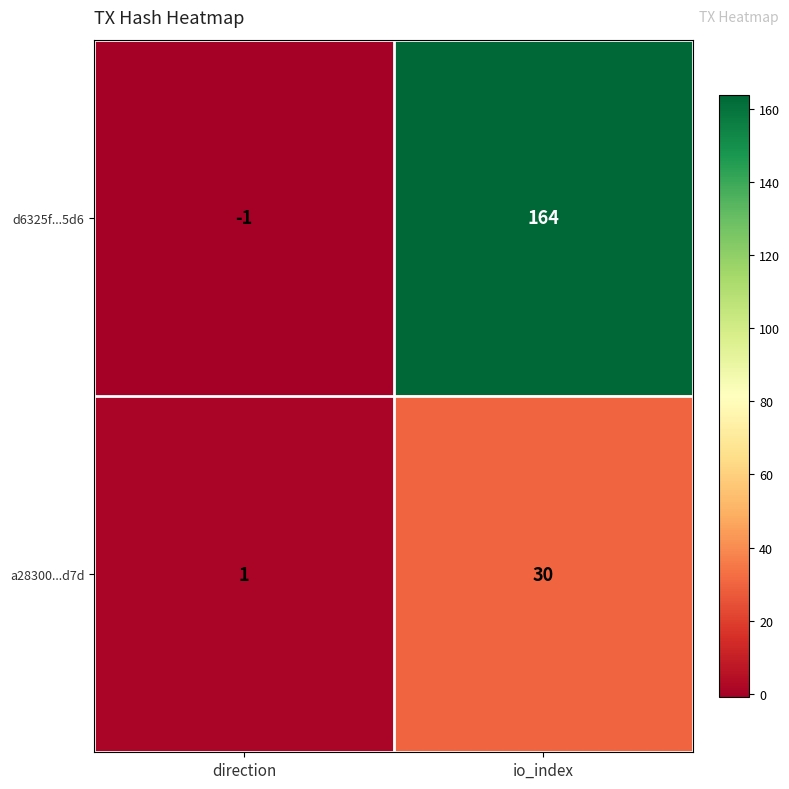

Reading left to right, what are all the values shown in this chart?

d6325f...5d6: -1	164
a28300...d7d: 1	30